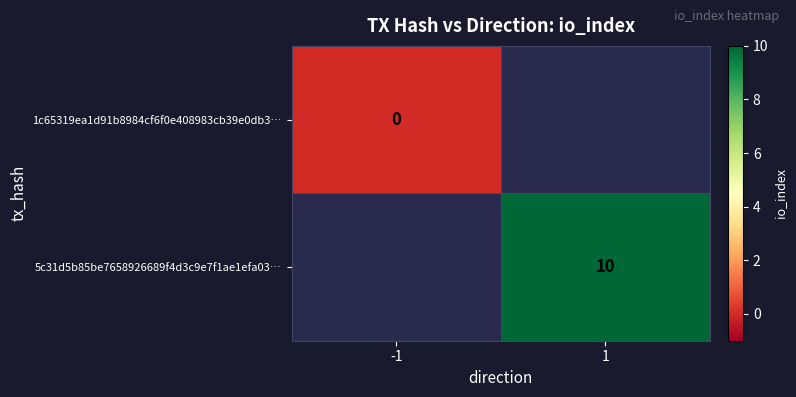

True or false: 5c31d5b85be7658926689f4d3c9e7f1ae1efa03… has a value of 7 at 1.

False